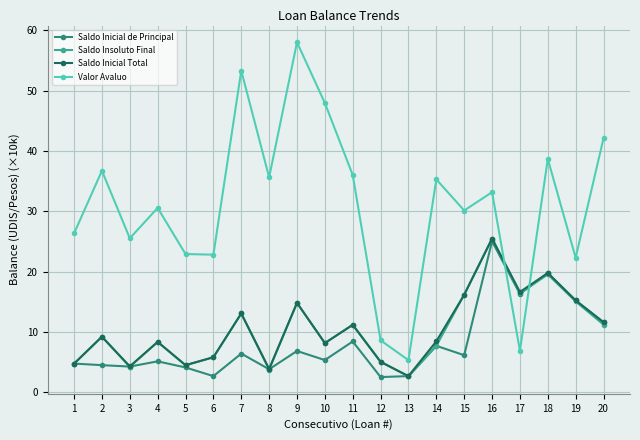

Which series ends up on top after the final intersection of Valor Avaluo and Saldo Inicial de Principal?

Valor Avaluo